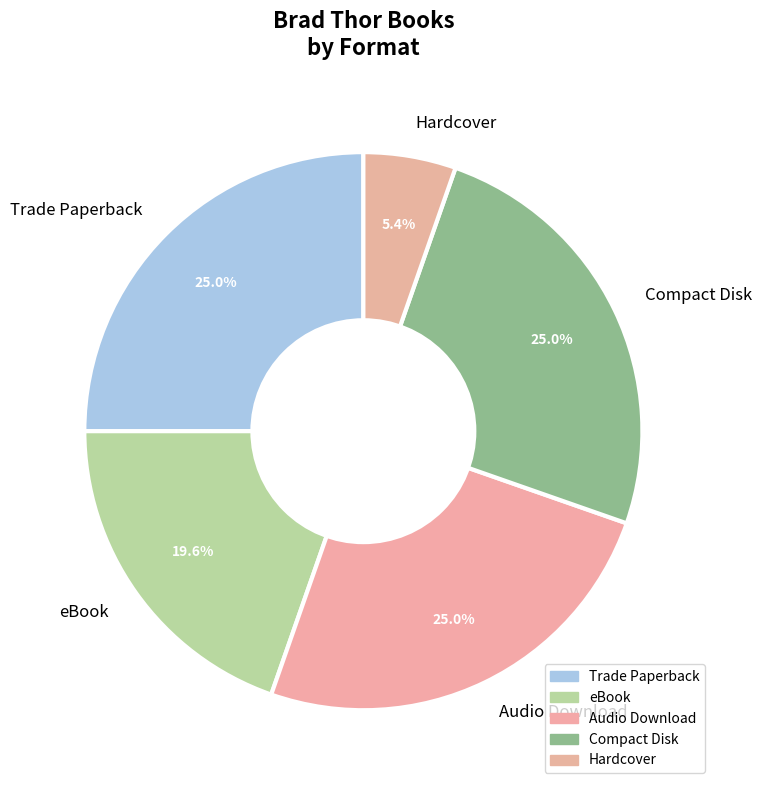

What is the ratio of the value at Compact Disk to the value at Audio Download?

1.0